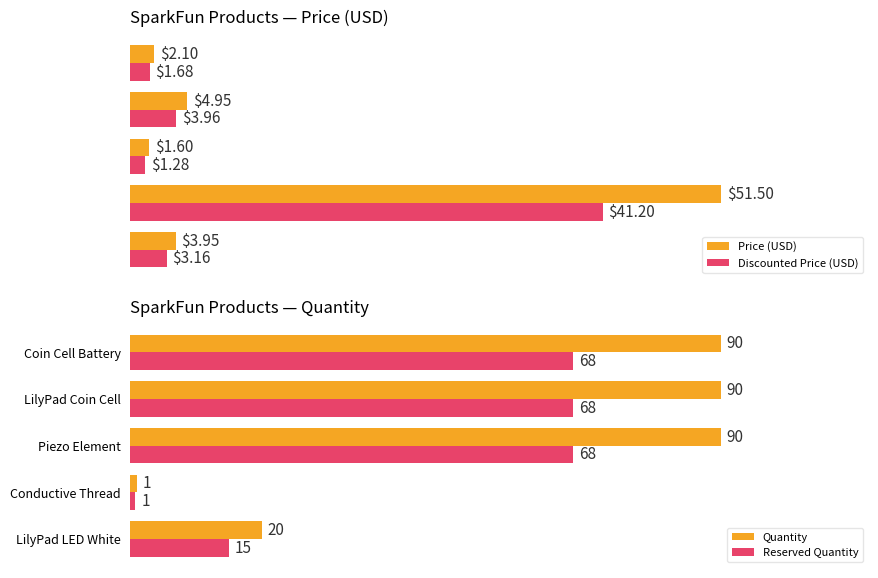

At which label is Reserved Quantity closest to 34?

LilyPad LED White